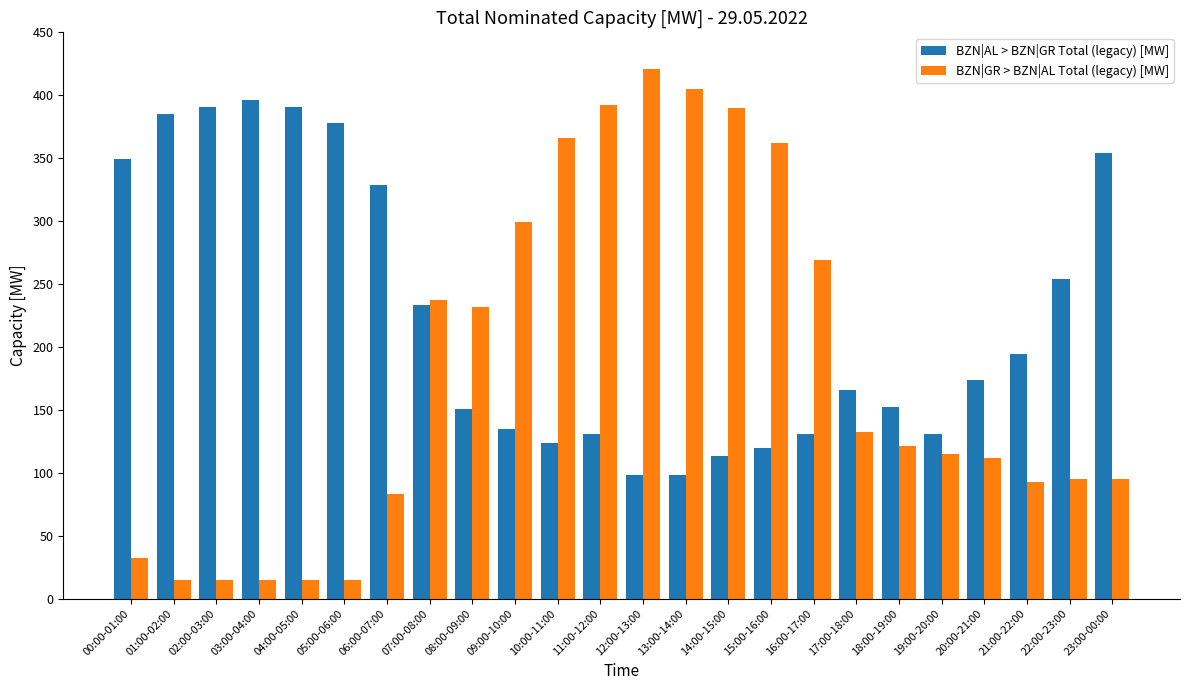

The BZN|AL > BZN|GR Total (legacy) [MW] series shows 131 at 19:00-20:00. True or false?

True